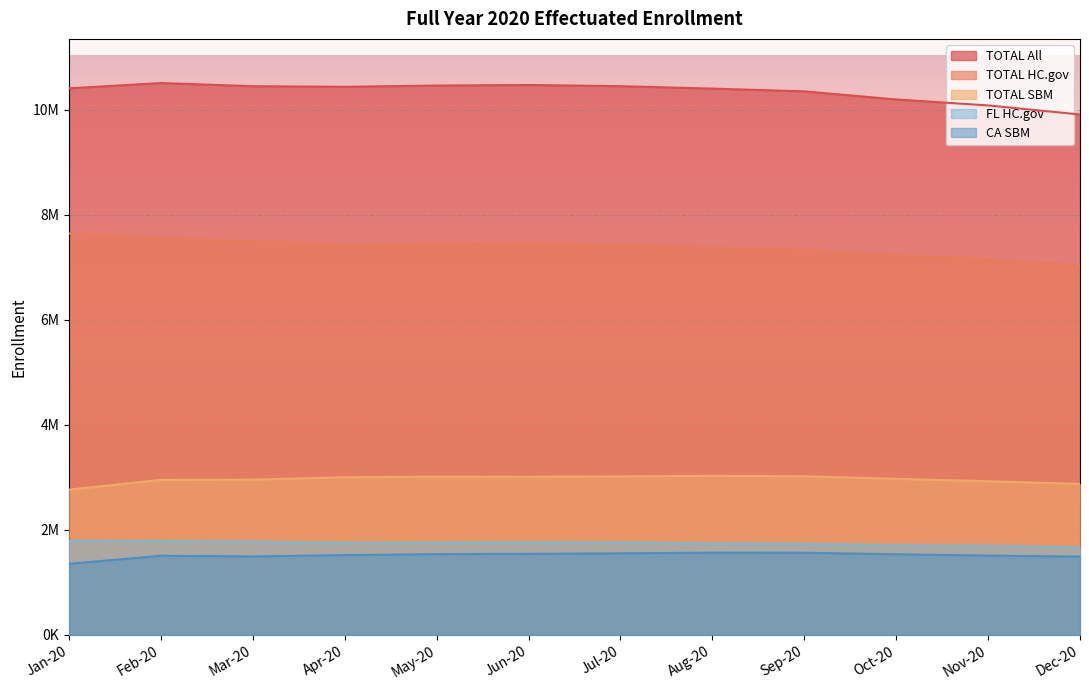

How many values in the TOTAL All series exceed 10439937?

5